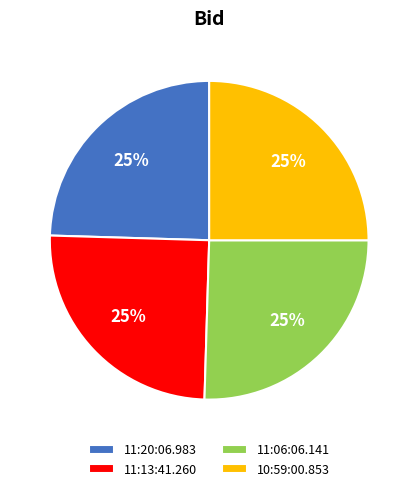

Is 10:59:00.853 the majority of the pie?

No